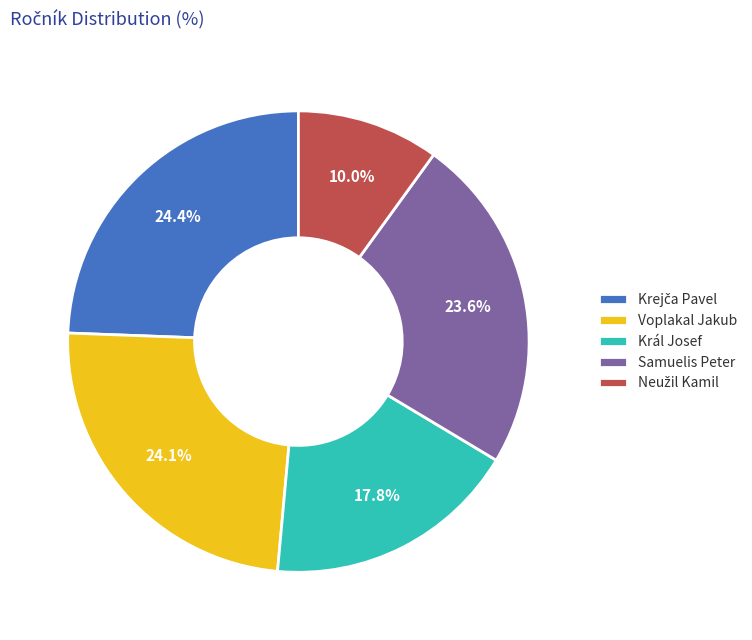

Does Král Josef represent more than half of the total?

No